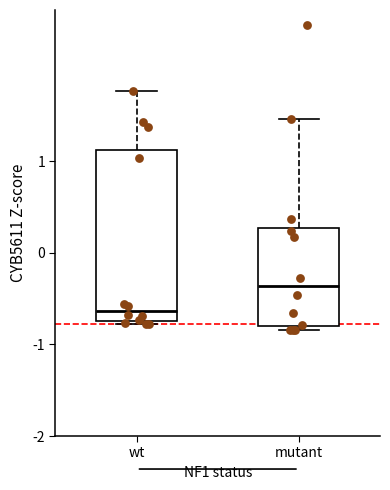

Where does the median line of the box for mutant sit on the y-axis? The values are not printed on the chart, so give them approximately, as read against the axis.

-0.4